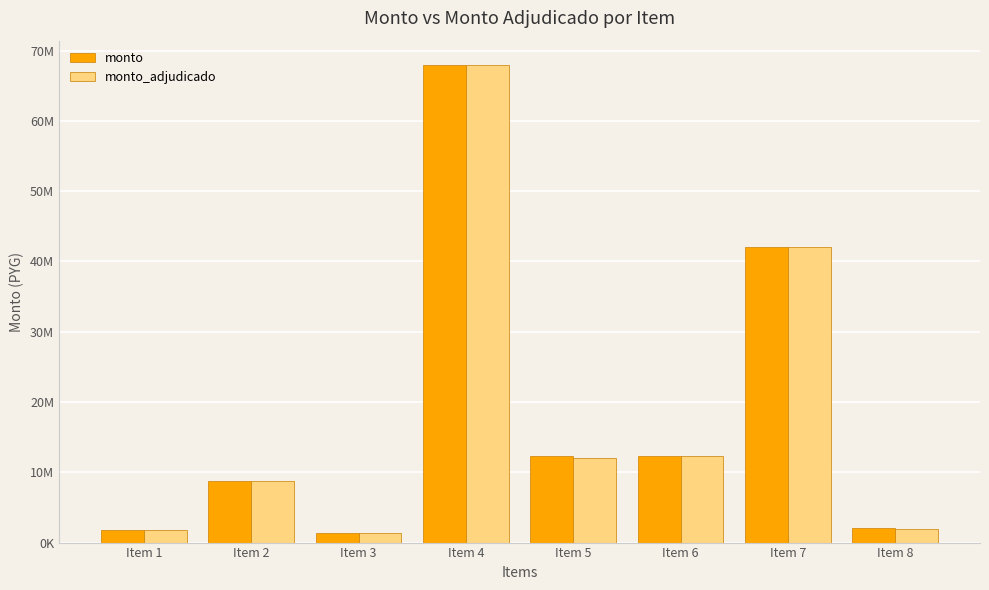

Which has a higher value, Item 3 or Item 2?

Item 2